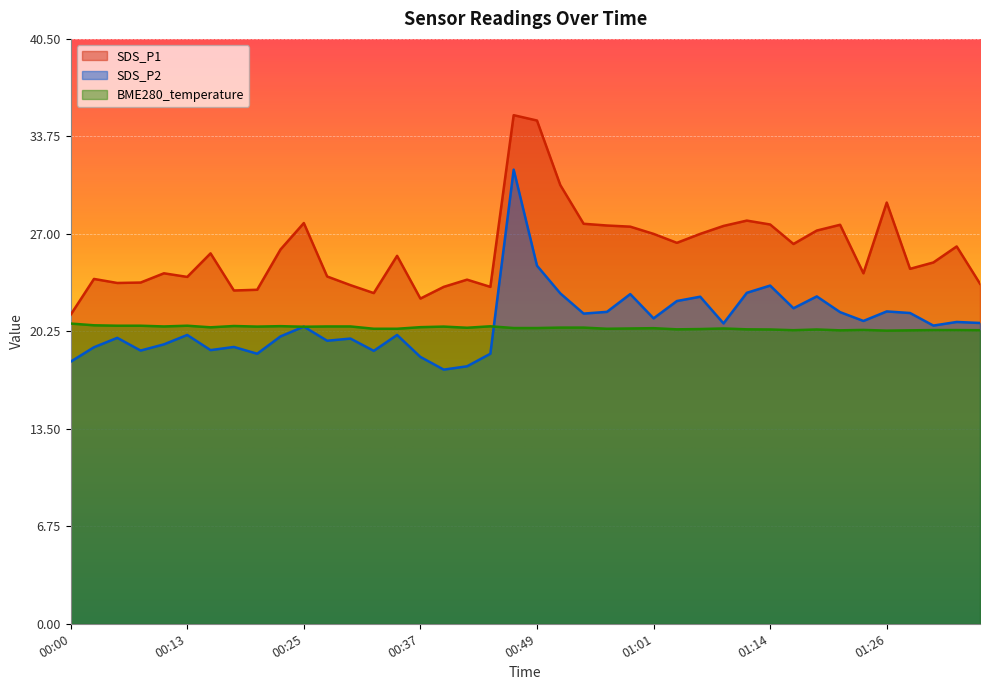

How many lines are shown in the chart?

3